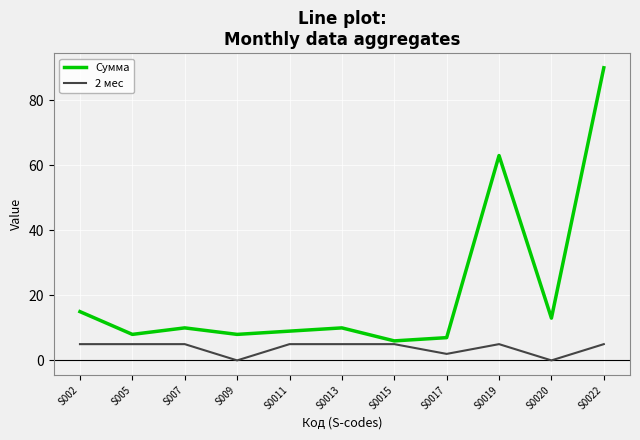

Which series has the largest range (max minus min)?

Сумма